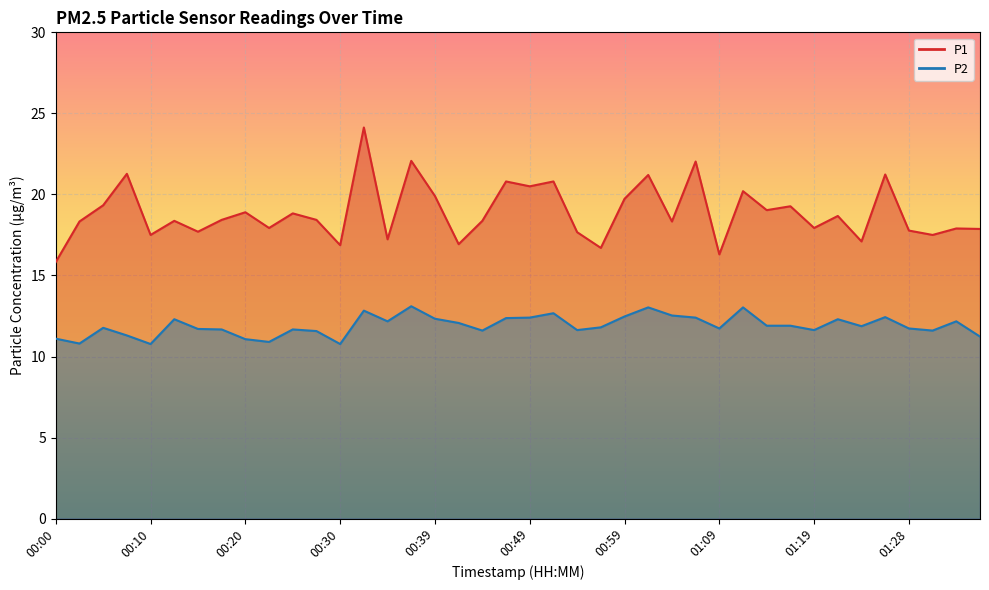

Where does the P2 series first go above 11?

00:00